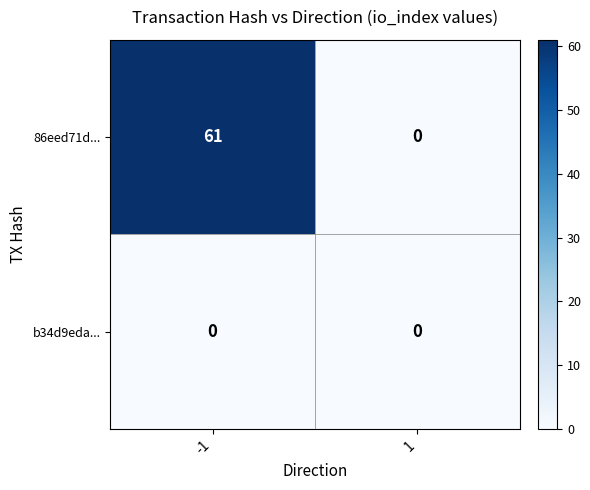

How many data points in 86eed71d... are less than 61?

1